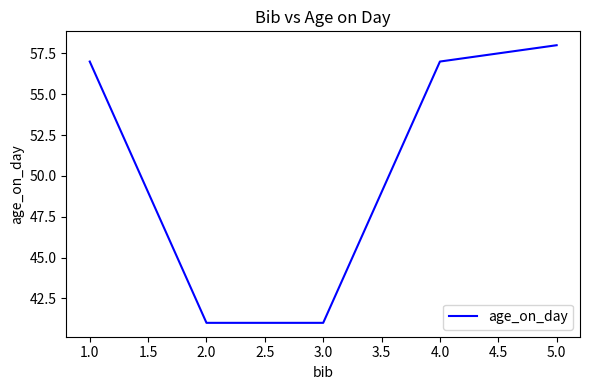

What position from the right is 1.0?

5